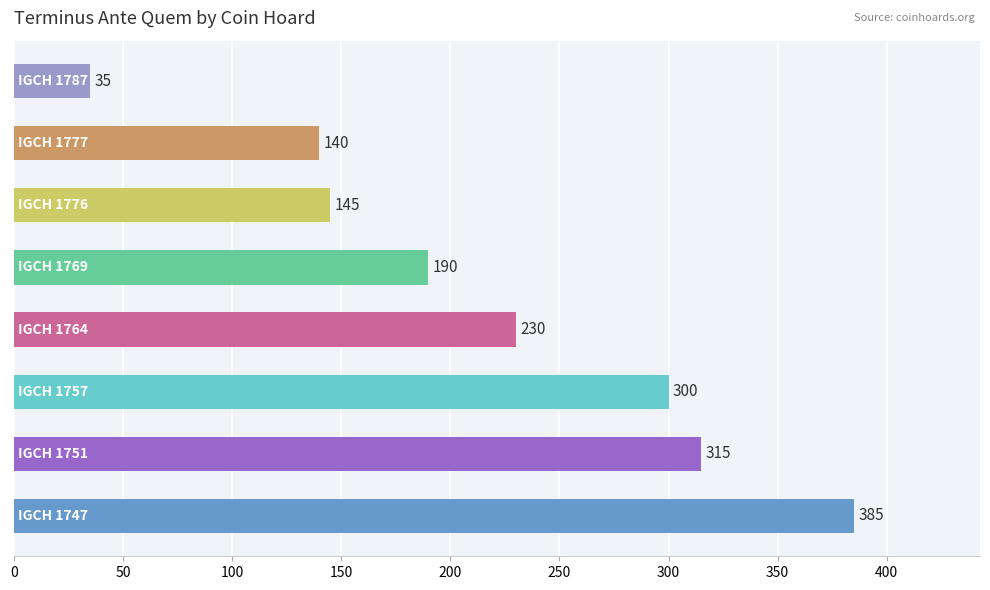

What is the smallest value displayed?

35